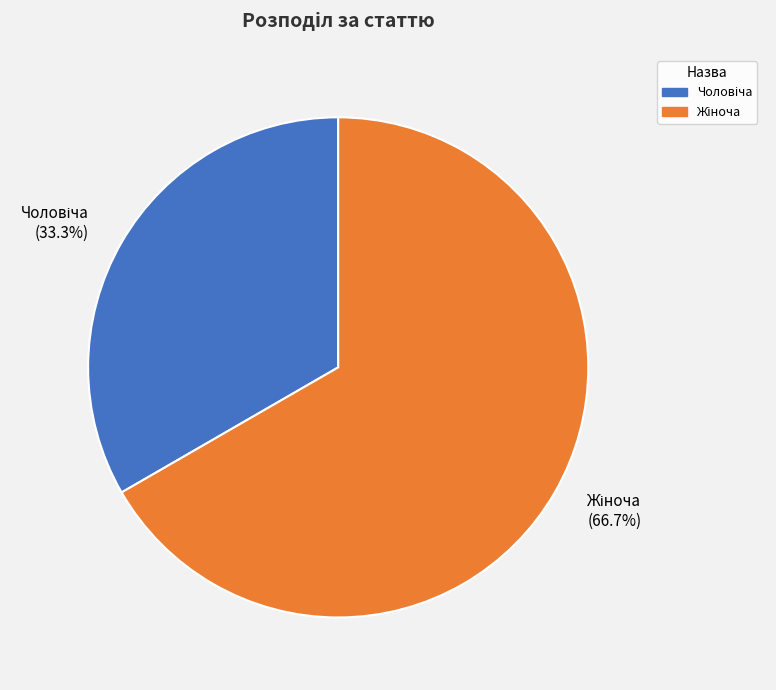

How many segments does this pie chart have?

2